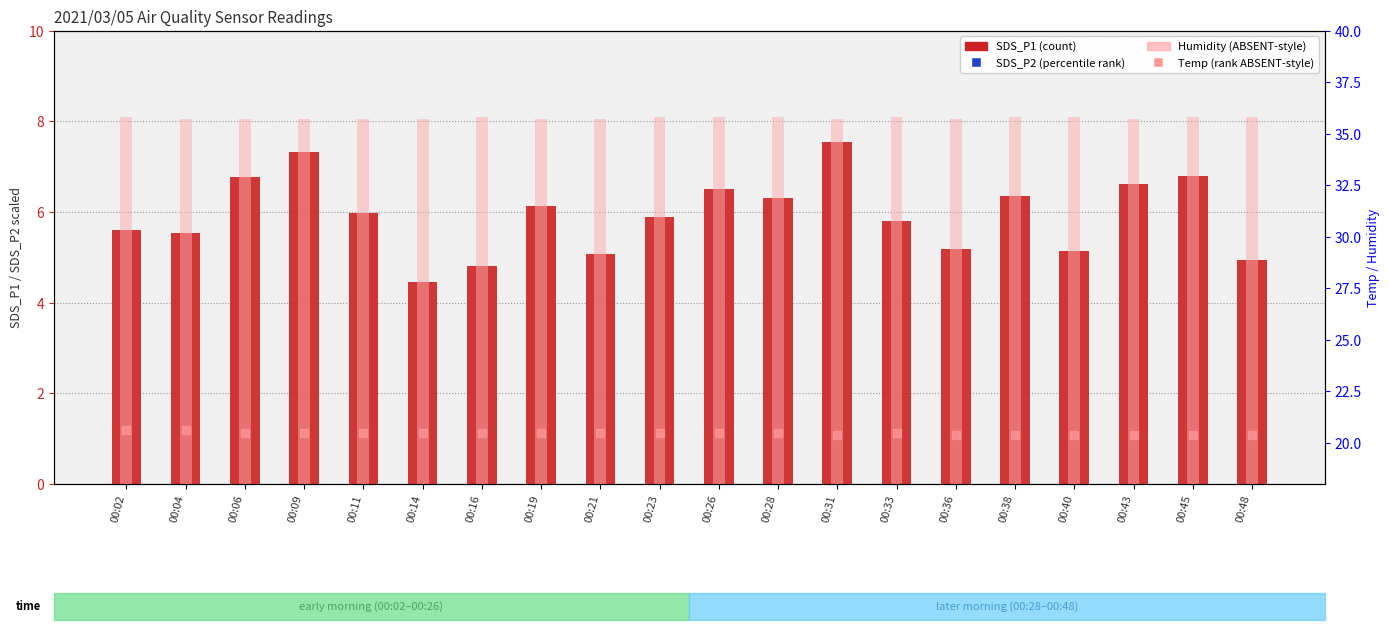

What is the total value across all series at 00:38?

87.5